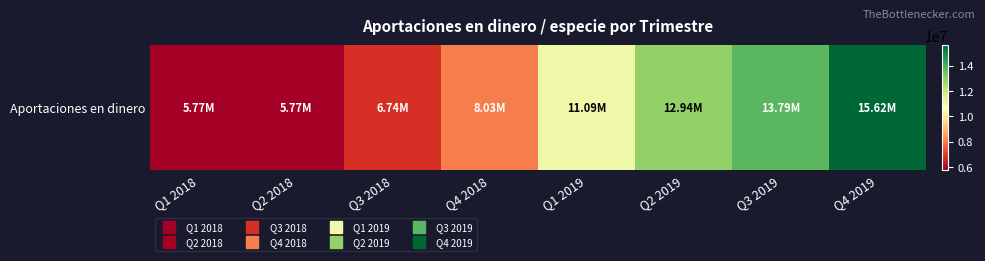

The chart shows a value of 6186391 at Q3 2019. True or false?

False